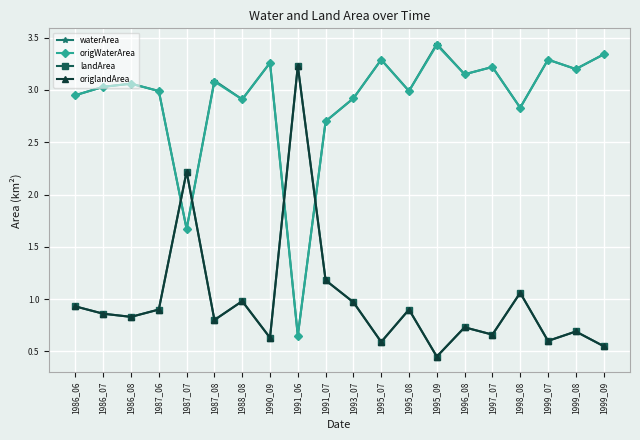

Reading left to right, list all the values displayed in this chart.

waterArea: 3.0	3.0	3.1	3.0	1.7	3.1	2.9	3.3	0.7	2.7	2.9	3.3	3.0	3.4	3.1	3.2	2.8	3.3	3.2	3.3
origWaterArea: 3.0	3.0	3.1	3.0	1.7	3.1	2.9	3.3	0.7	2.7	2.9	3.3	3.0	3.4	3.1	3.2	2.8	3.3	3.2	3.3
landArea: 0.9	0.9	0.8	0.9	2.2	0.8	1.0	0.6	3.2	1.2	1.0	0.6	0.9	0.5	0.7	0.7	1.1	0.6	0.7	0.6
origlandArea: 0.9	0.9	0.8	0.9	2.2	0.8	1.0	0.6	3.2	1.2	1.0	0.6	0.9	0.5	0.7	0.7	1.1	0.6	0.7	0.6